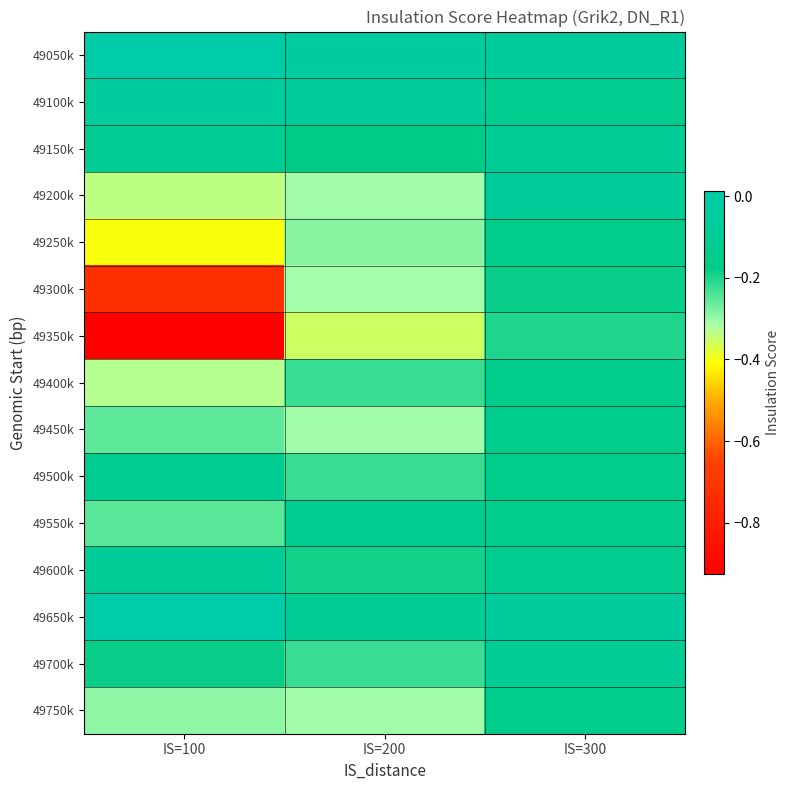

Count the number of categories in the chart.

3